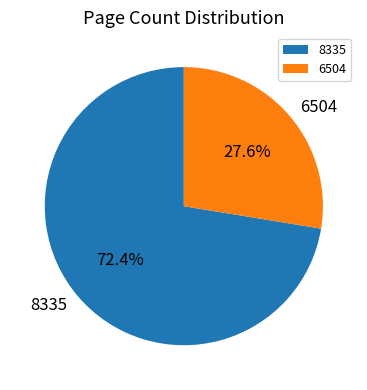

The 6504 slice represents 14% of the pie. True or false?

False